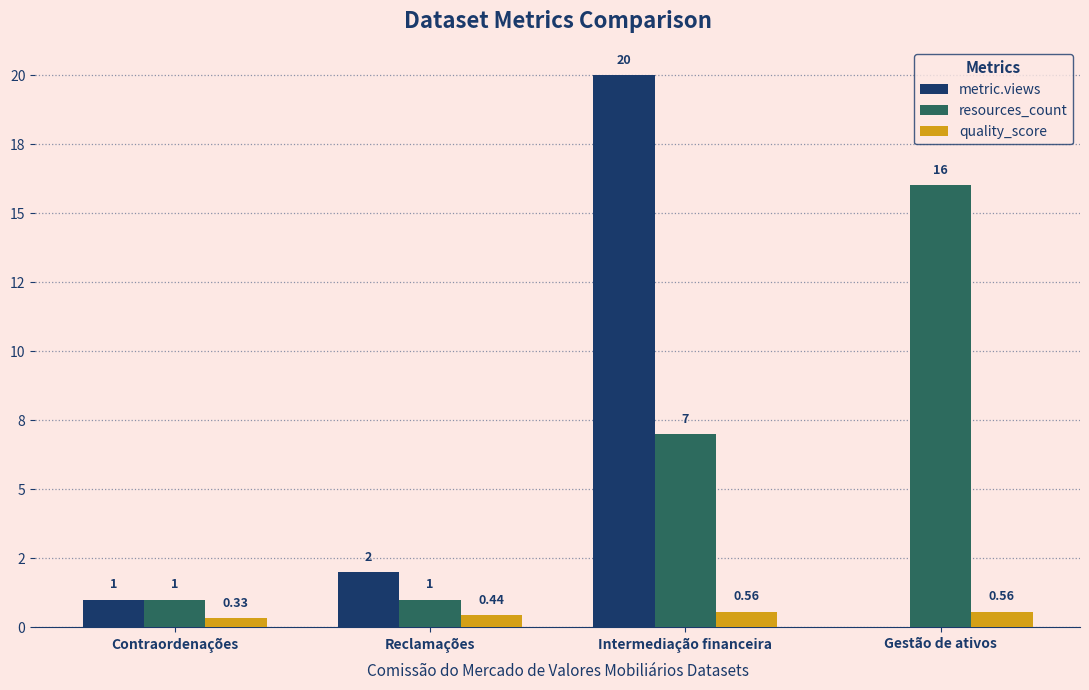

At which category is the sum across all series the highest?

Intermediação financeira